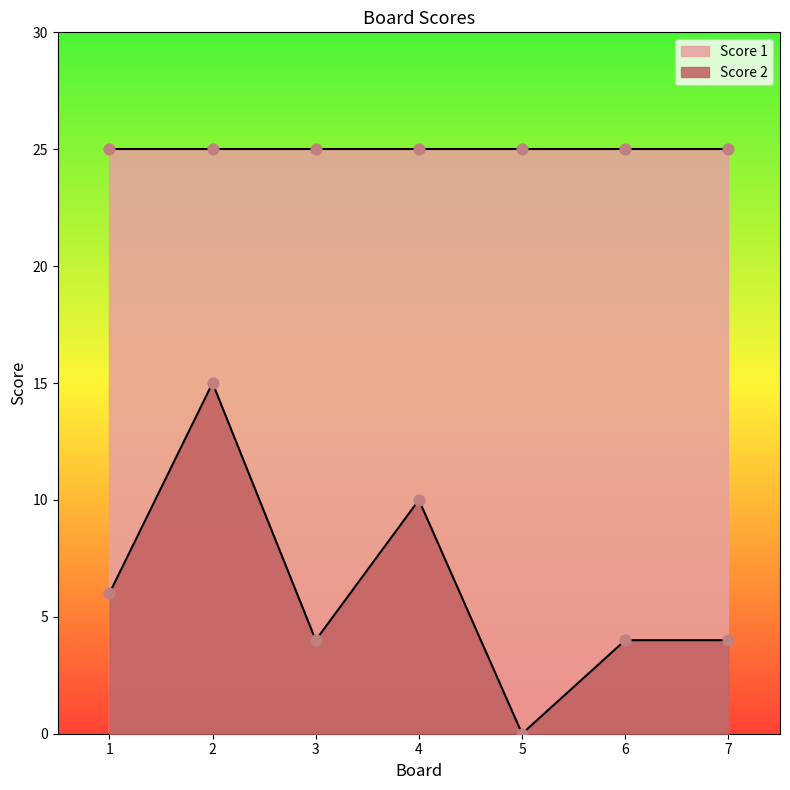

Between 6 and 1, which is larger?

1